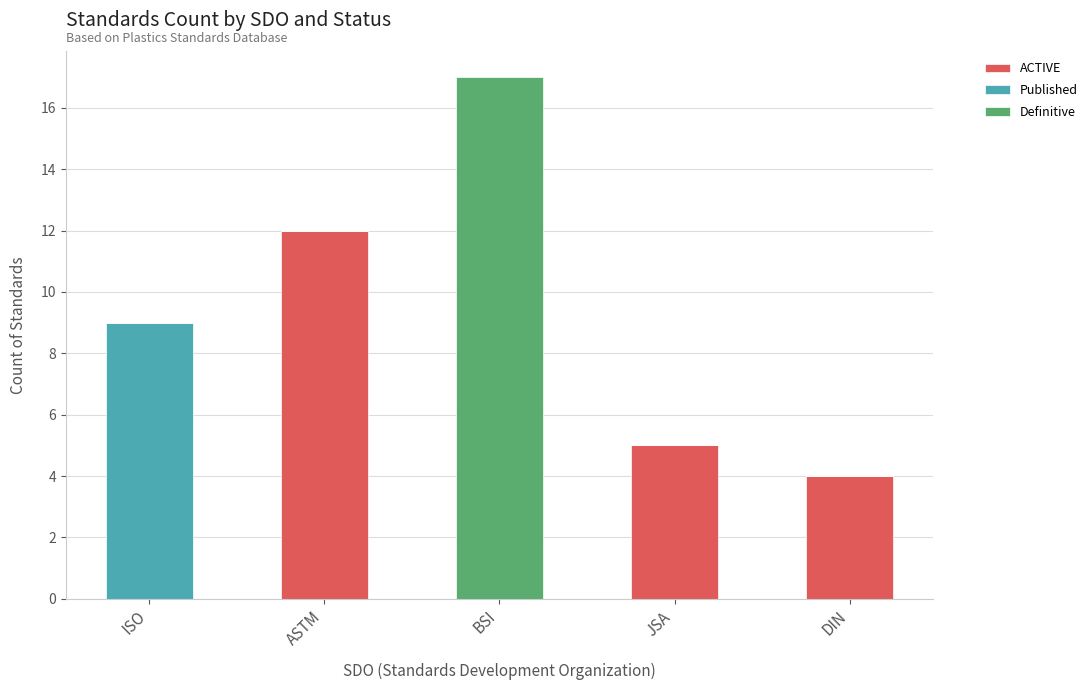

Are the bars grouped side by side (vs. stacked)?

No